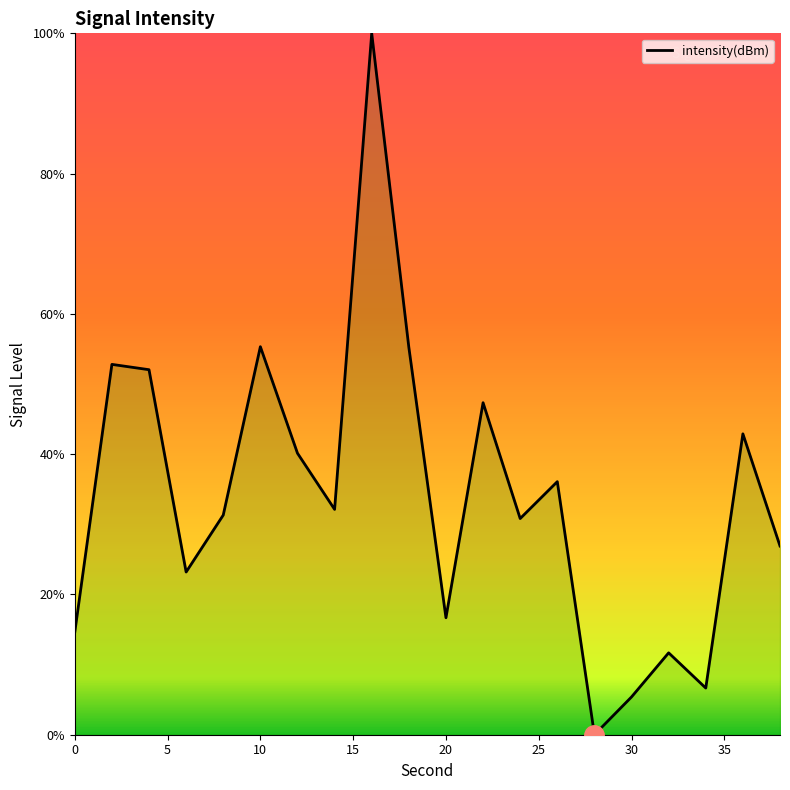

What is the greatest value displayed?

100.0